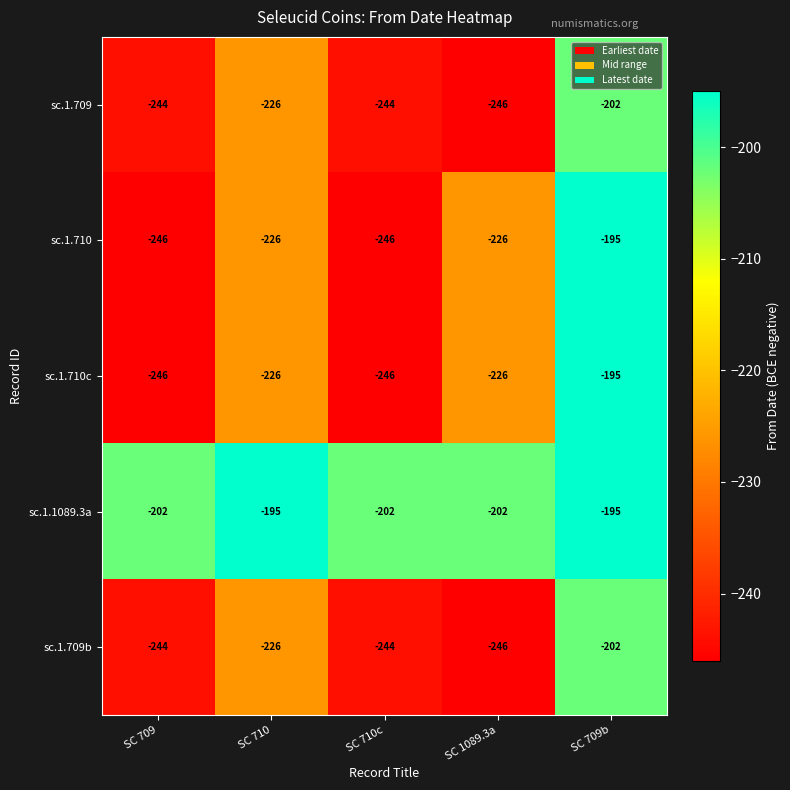

Where is sc.1.709b nearest to the value -224?

SC 710